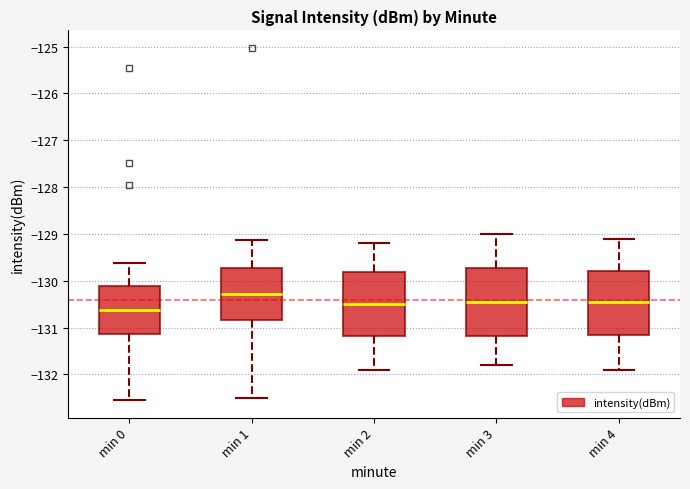

Reading left to right, read every box against the y-axis: the position of its median line, the range the box covers, and the ends of its whiskers. The values are not printed on the chart, so give them approximately, as read against the axis.

min 0: median -130.6, box -131.1 to -130.1, whiskers -132.5 to -129.6
min 1: median -130.3, box -130.8 to -129.7, whiskers -132.5 to -129.1
min 2: median -130.5, box -131.2 to -129.8, whiskers -131.9 to -129.2
min 3: median -130.4, box -131.2 to -129.7, whiskers -131.8 to -129.0
min 4: median -130.4, box -131.1 to -129.8, whiskers -131.9 to -129.1